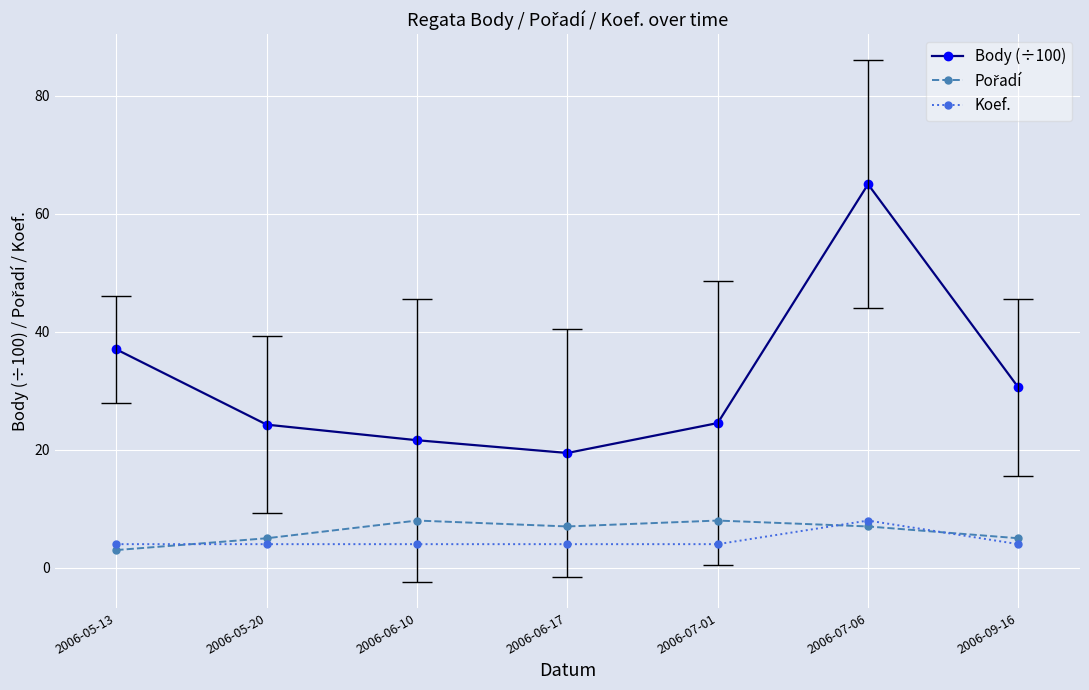

What is the lowest value of the Pořadí series?

3.0